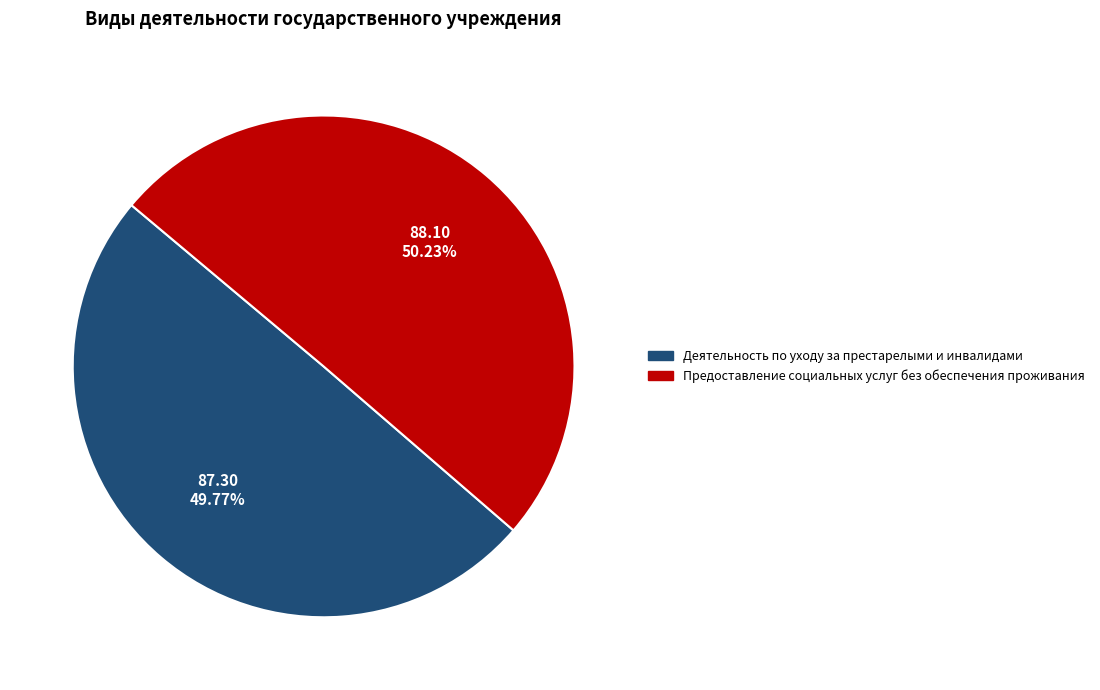

To the nearest percent, what is the average slice percentage?

50%